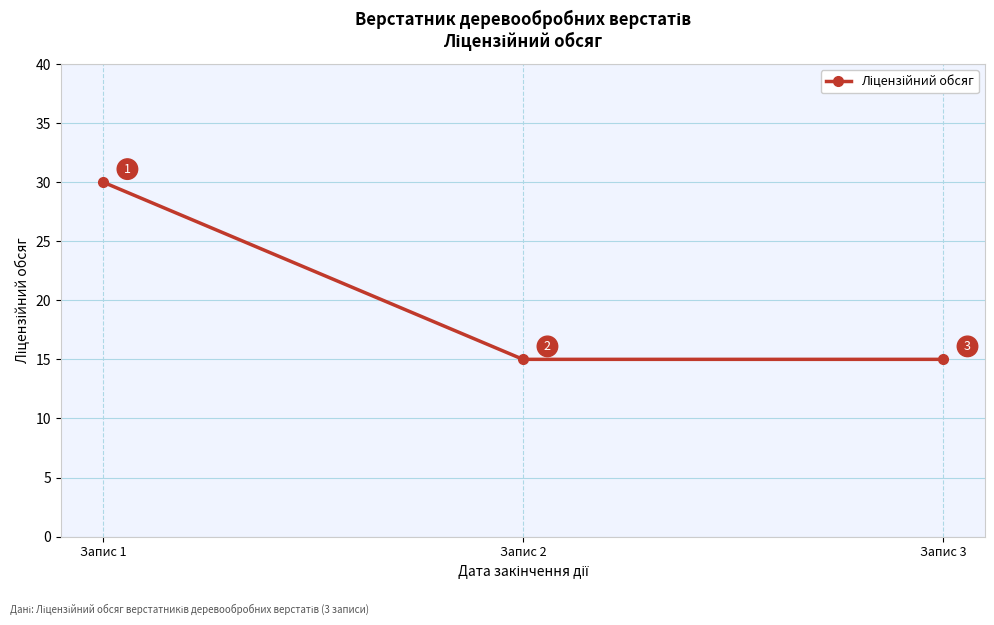

What is the average value?

20